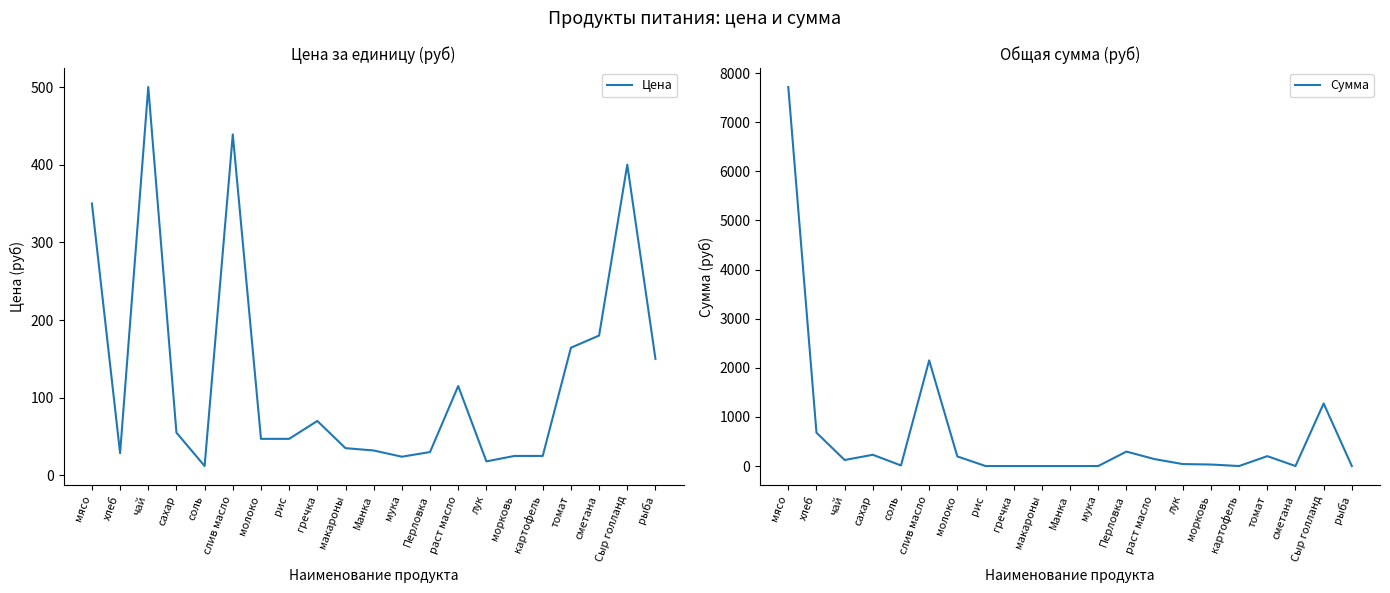

What is the label of the 3rd point from the left?

чай